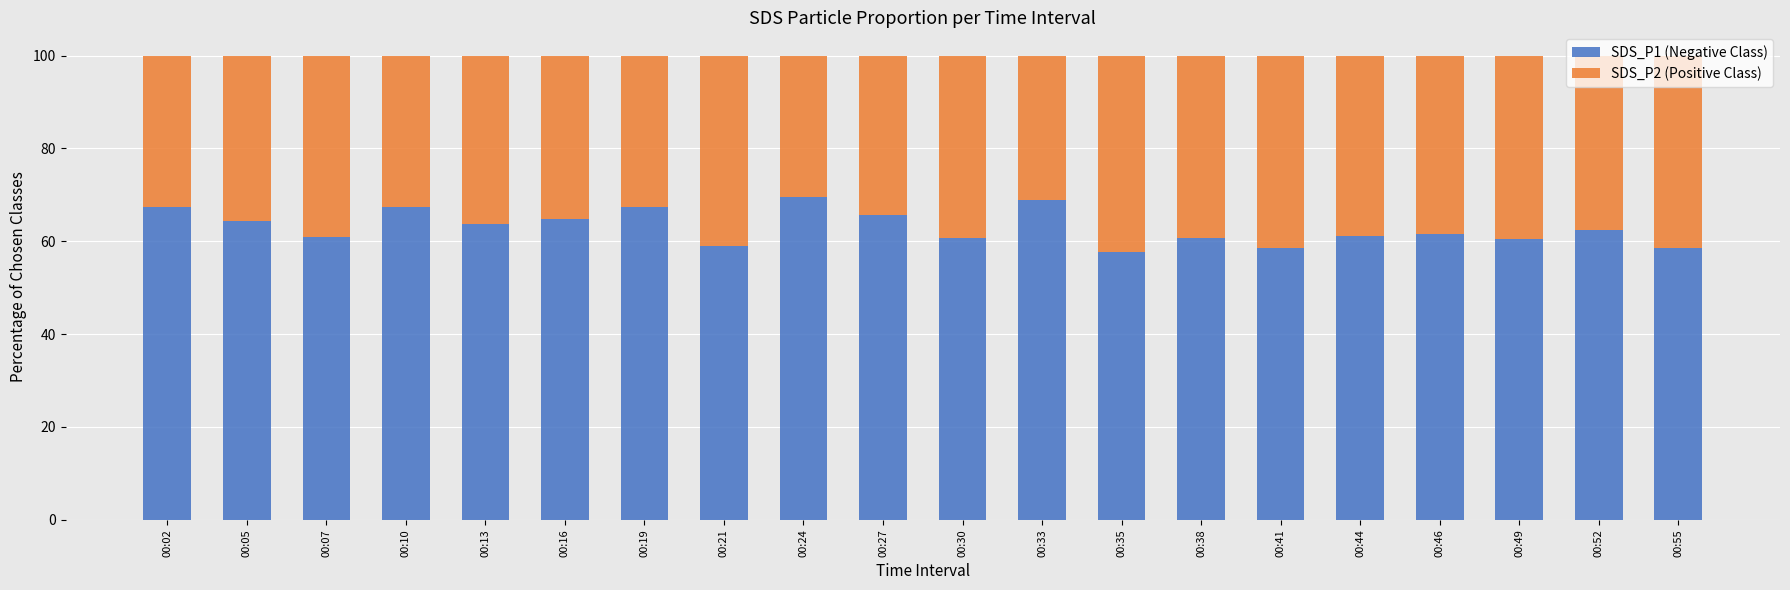

At which label does SDS_P1 (Negative Class) first exceed 62?

00:02